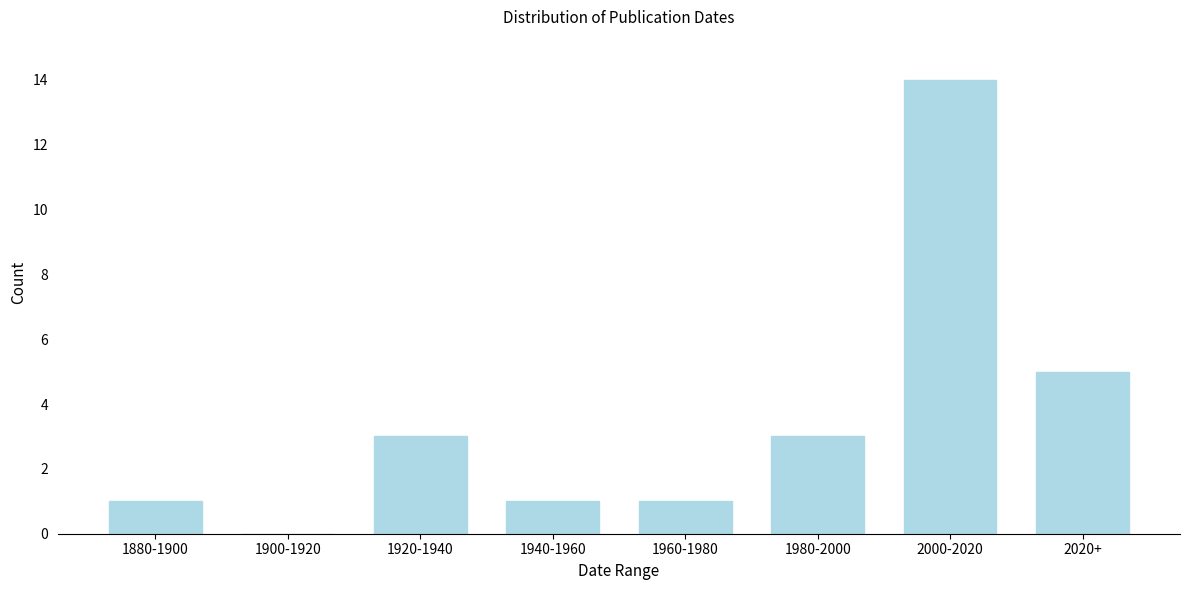

Reading left to right, what are all the values shown in this chart?

1880-1900=1	1900-1920=0	1920-1940=3	1940-1960=1	1960-1980=1	1980-2000=3	2000-2020=14	2020+=5